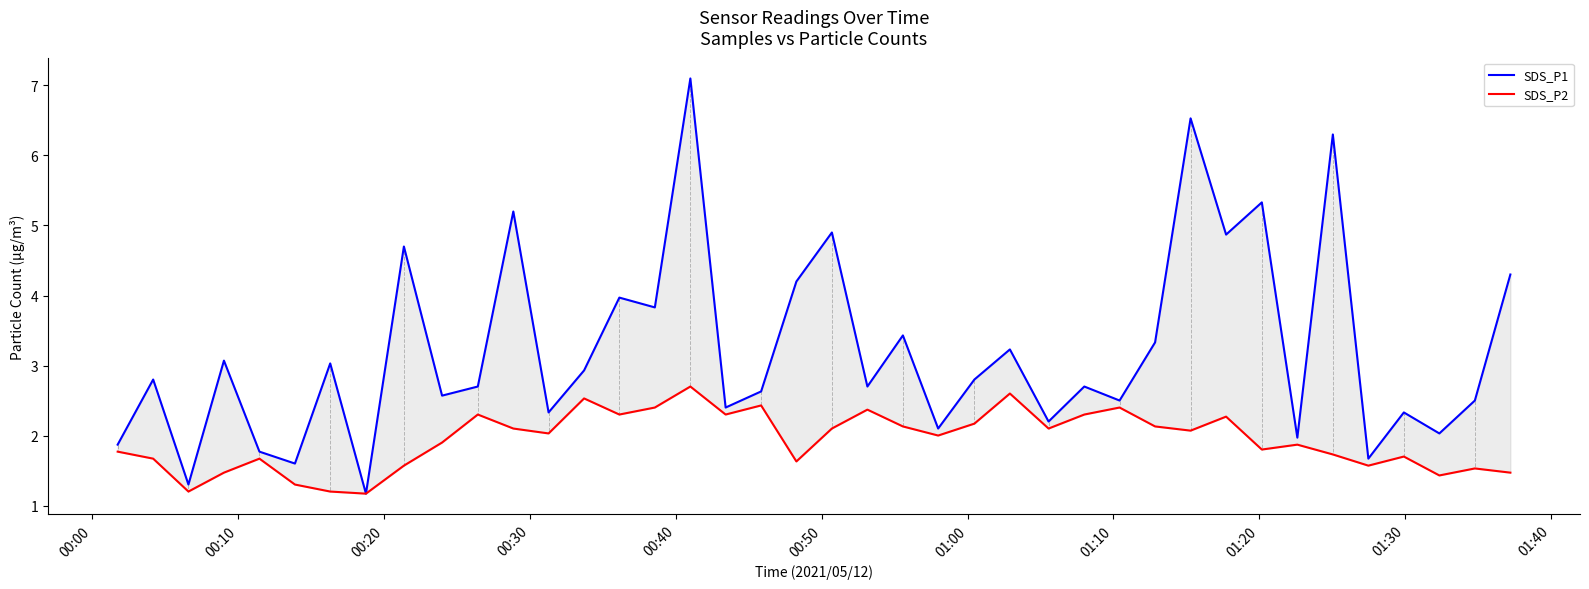

At which label does SDS_P1 first exceed 2?

00:10